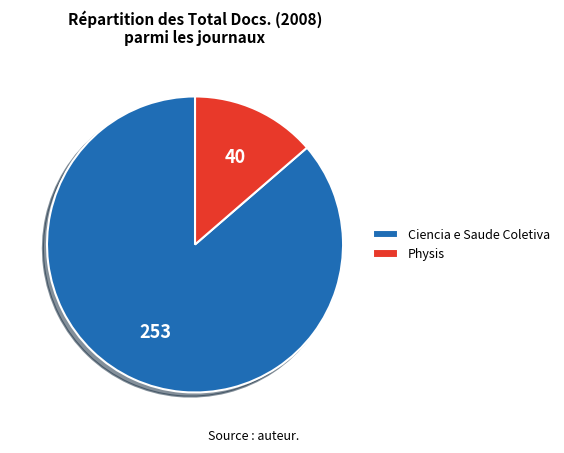

Does Physis account for over 50% of the chart?

No